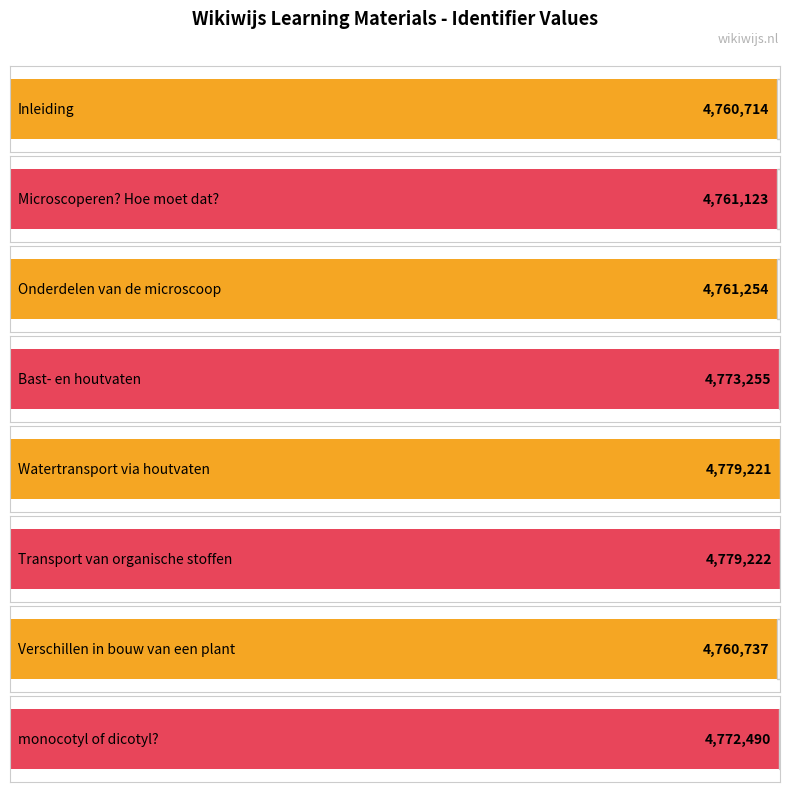

Count the number of data series in this chart.

1